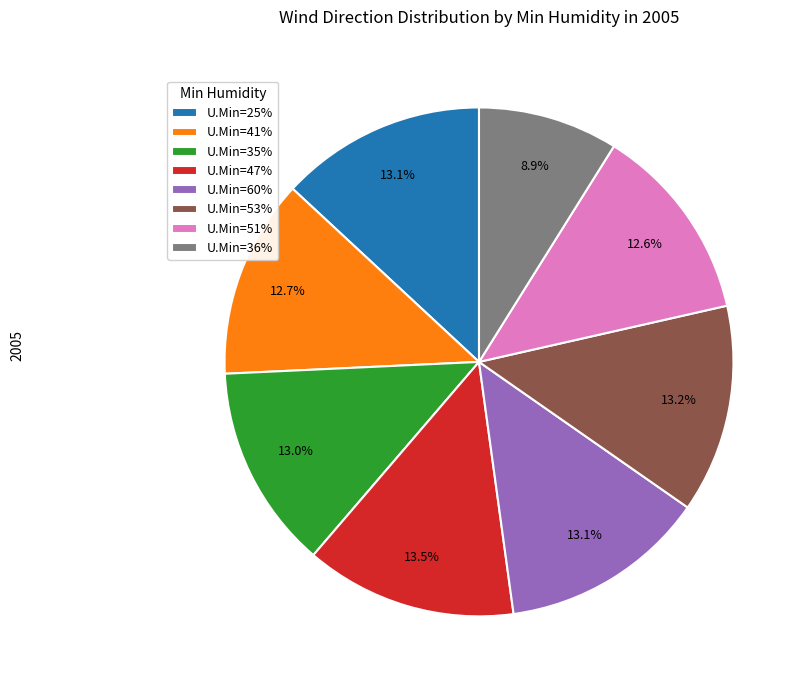

Does U.Min=53% account for over 50% of the chart?

No